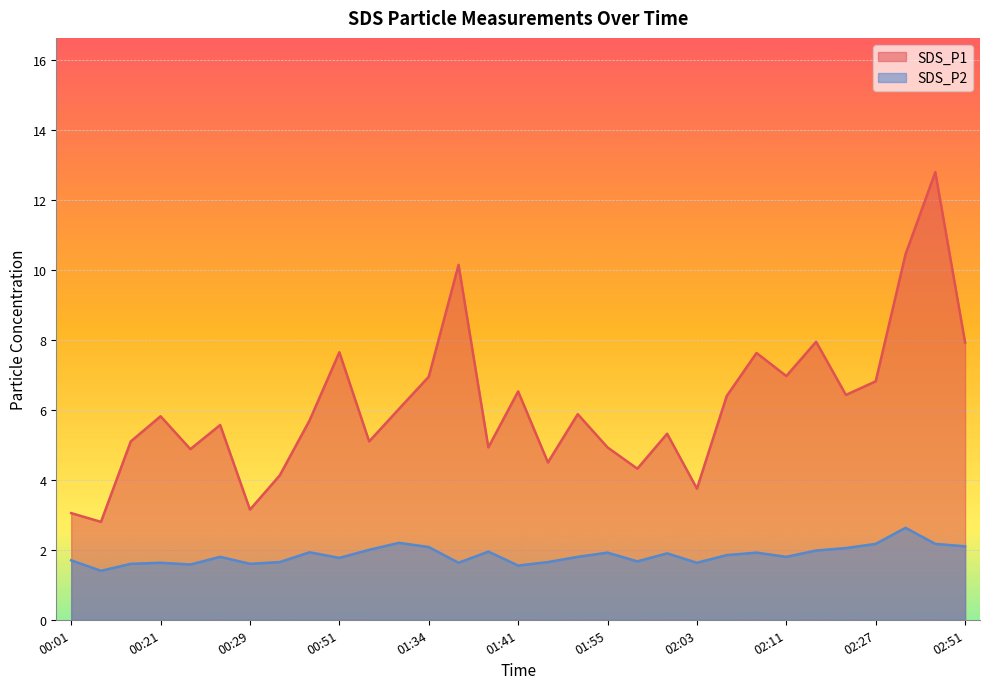

Reading right to left, what are all the values shown in this chart?

SDS_P1: 7.9	12.8	10.4	6.8	6.4	8.0	7.0	7.6	6.4	3.8	5.3	4.3	4.9	5.9	4.5	6.5	4.9	10.2	7.0	6.0	5.1	7.7	5.7	4.1	3.1	5.6	4.9	5.8	5.1	2.8	3.0
SDS_P2: 2.1	2.2	2.6	2.2	2.0	2.0	1.8	1.9	1.9	1.6	1.9	1.7	1.9	1.8	1.6	1.6	1.9	1.6	2.1	2.2	2.0	1.8	1.9	1.6	1.6	1.8	1.6	1.6	1.6	1.4	1.7